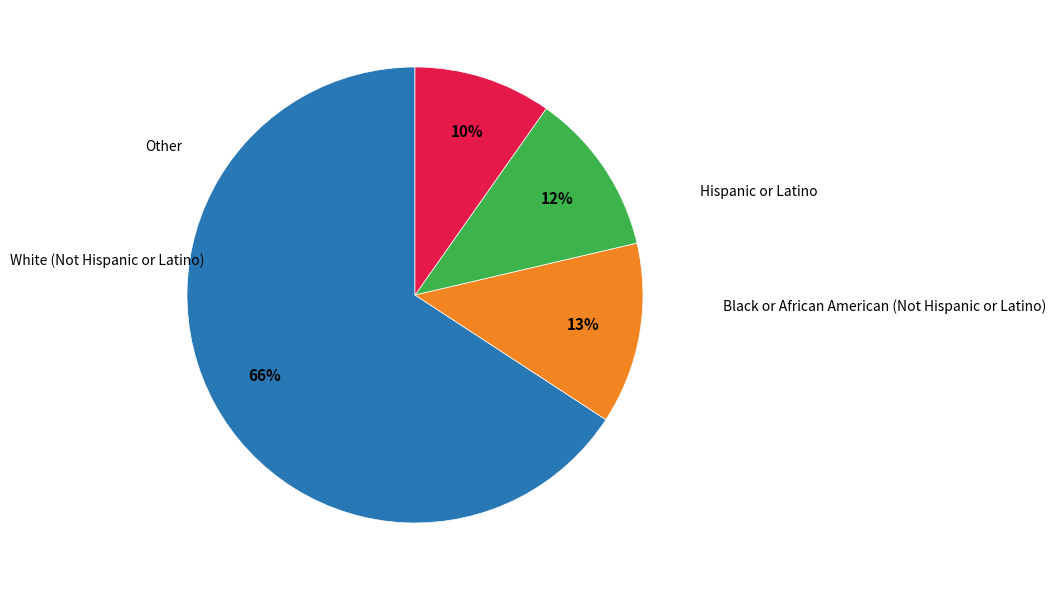

Is there a majority slice in this chart?

Yes